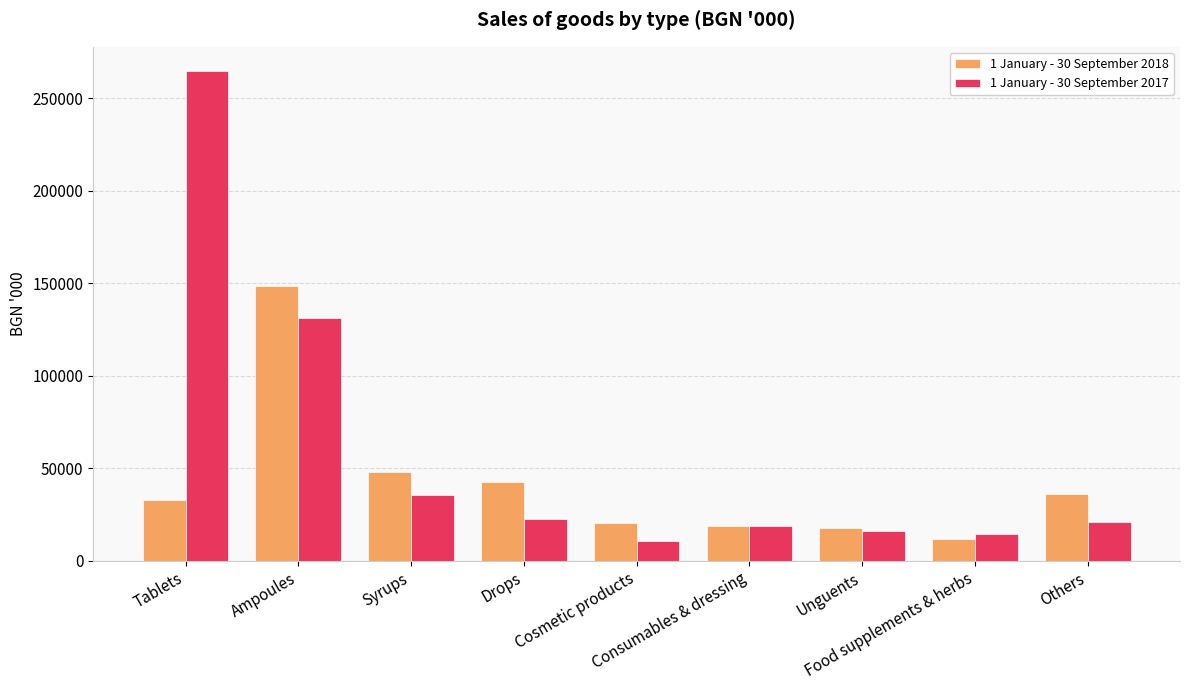

What is the difference between the 1 January - 30 September 2017 values at Food supplements & herbs and Drops?

8277